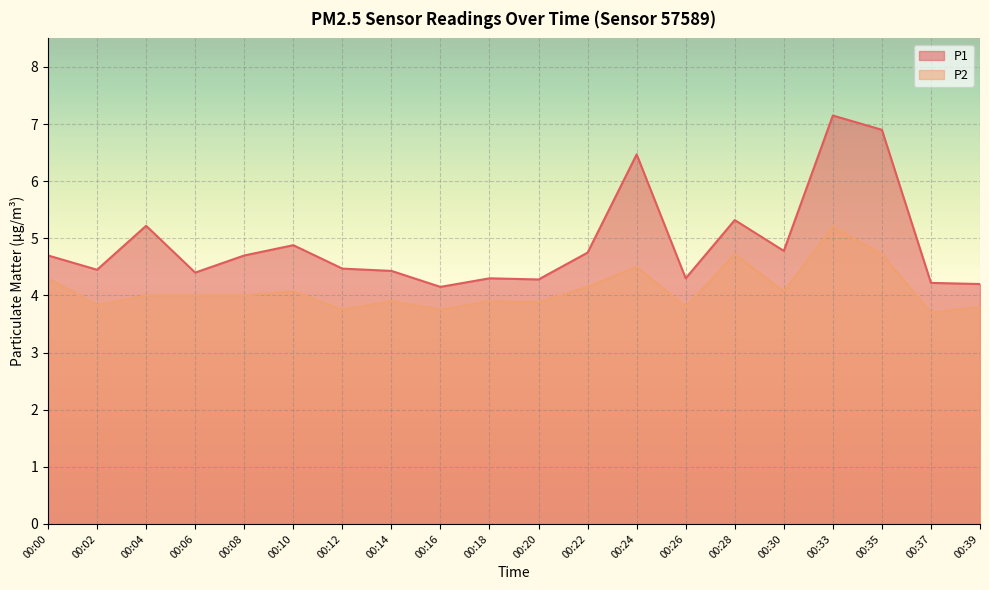

The P2 series shows 2.2 at 00:06. True or false?

False